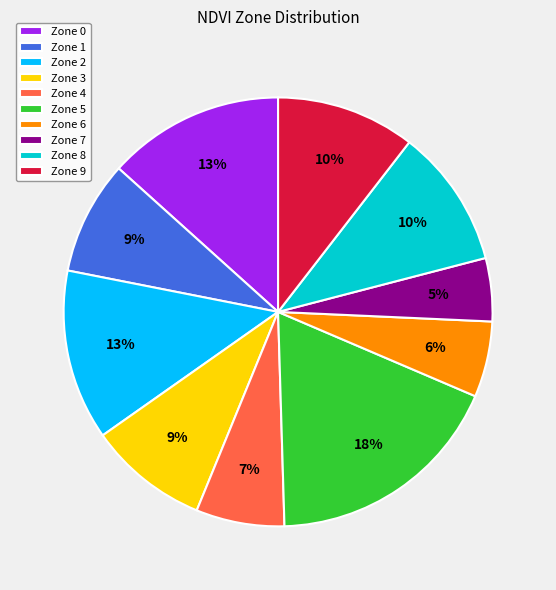

Which category has the smallest portion of the pie?

Zone 7